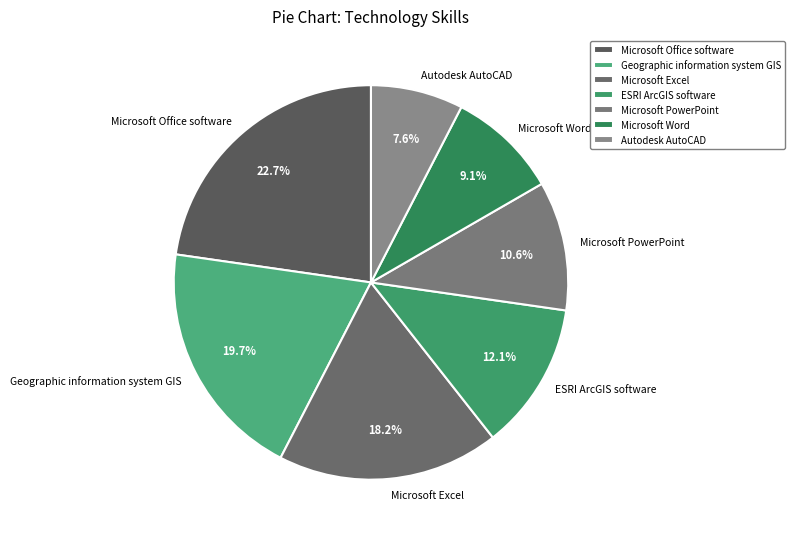

Does Geographic information system GIS represent more than half of the total?

No